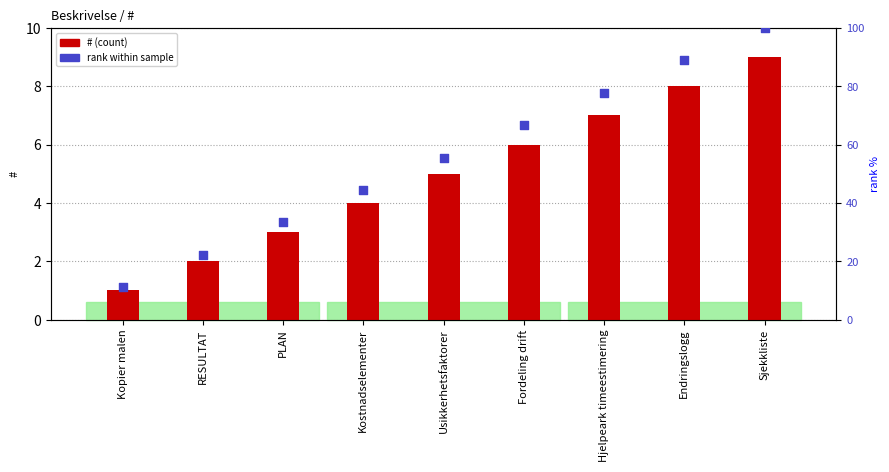

Is the value of rank within sample at Sjekkliste greater than the value of # at Kostnadselementer?

Yes